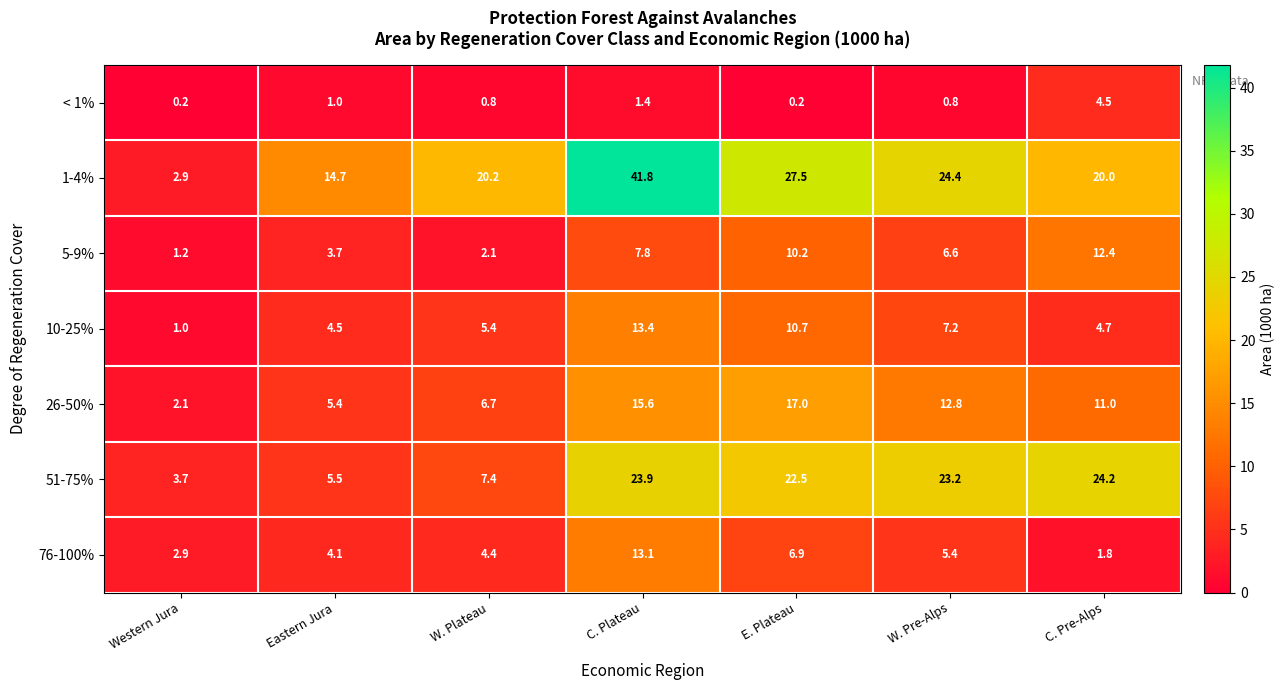

At how many categories does at least one series exceed 16?

5